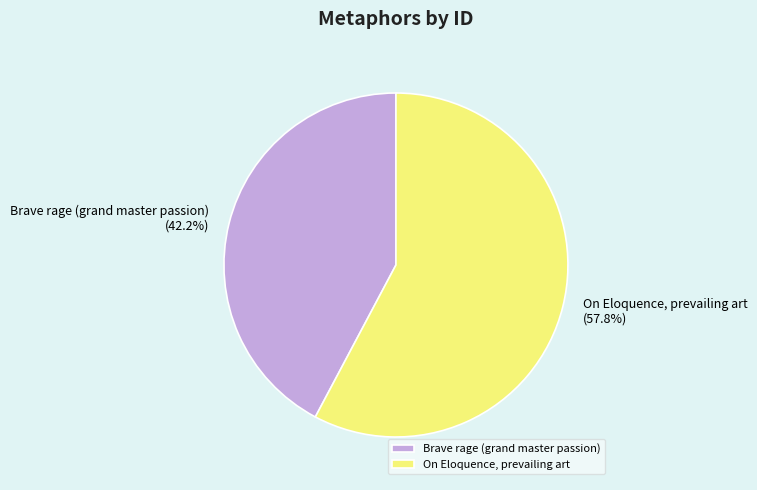

Between Brave rage (grand master passion) and On Eloquence, prevailing art, which is larger?

On Eloquence, prevailing art